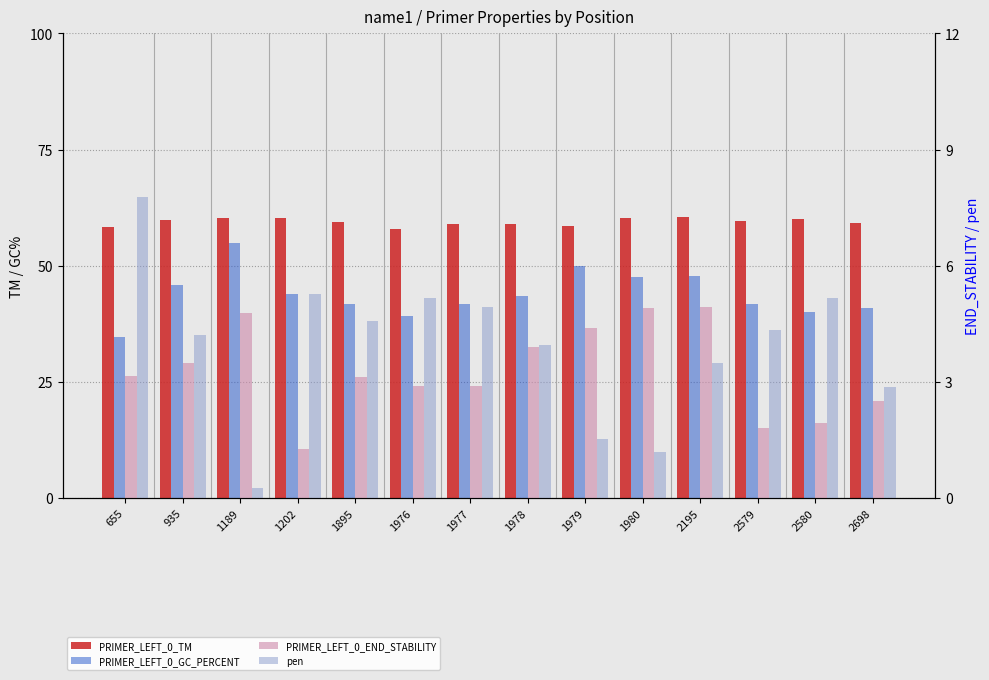

Are the bars grouped side by side (vs. stacked)?

Yes